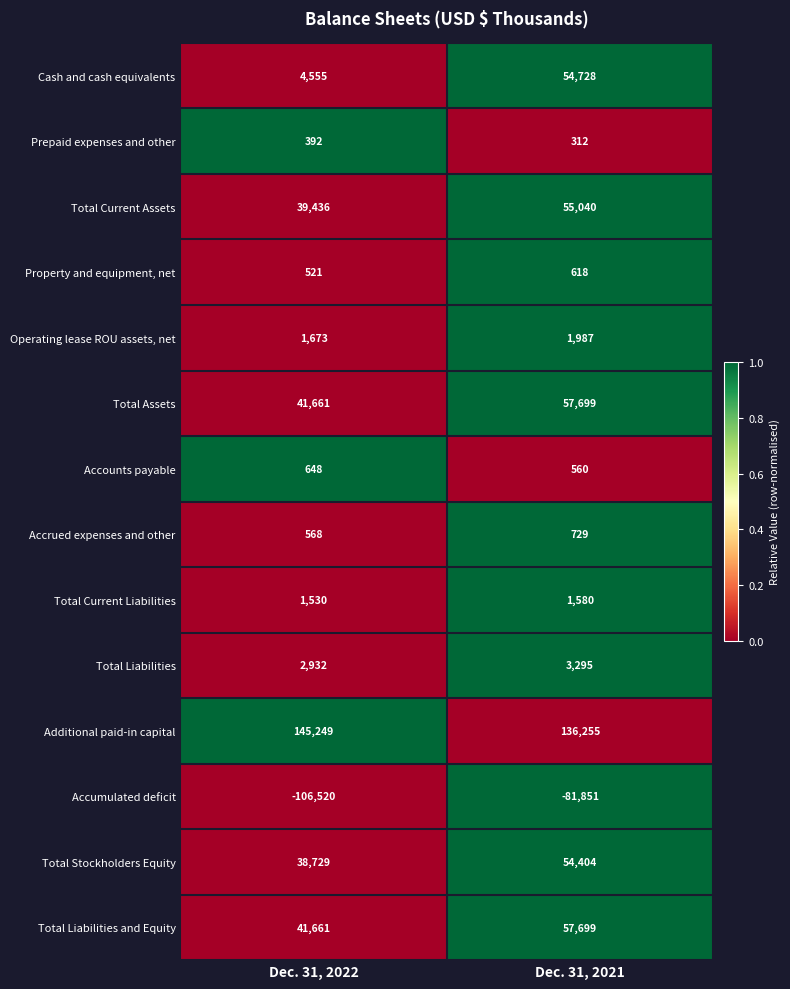

What is the difference between the maximum and minimum values in the Additional paid-in capital series?

8994